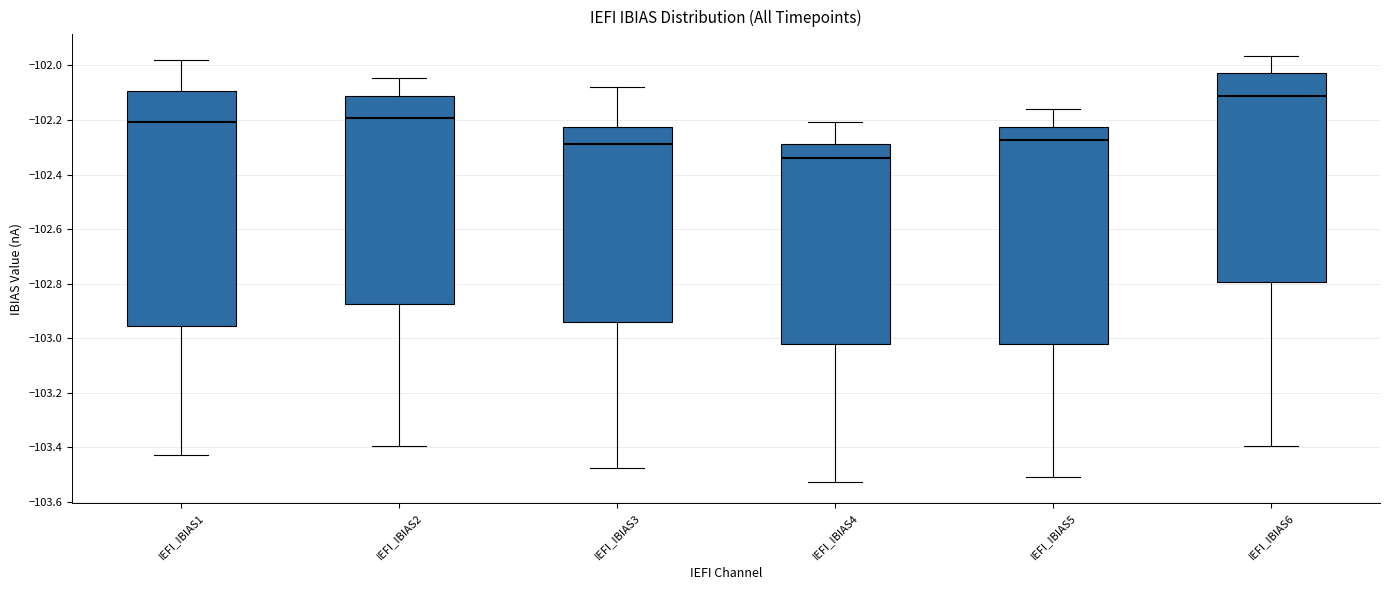

Reading left to right, transcribe this box plot: for each box, give where its median line is, the range the box spans, and where its two whiskers end, as read against the y-axis. The values are not printed on the chart, so give them approximately, as read against the axis.

IEFI_IBIAS1: median -102.20, box -102.96 to -102.10, whiskers -103.42 to -101.98
IEFI_IBIAS2: median -102.20, box -102.88 to -102.12, whiskers -103.40 to -102.04
IEFI_IBIAS3: median -102.28, box -102.94 to -102.22, whiskers -103.48 to -102.08
IEFI_IBIAS4: median -102.34, box -103.02 to -102.28, whiskers -103.52 to -102.20
IEFI_IBIAS5: median -102.28, box -103.02 to -102.22, whiskers -103.50 to -102.16
IEFI_IBIAS6: median -102.12, box -102.80 to -102.02, whiskers -103.40 to -101.96